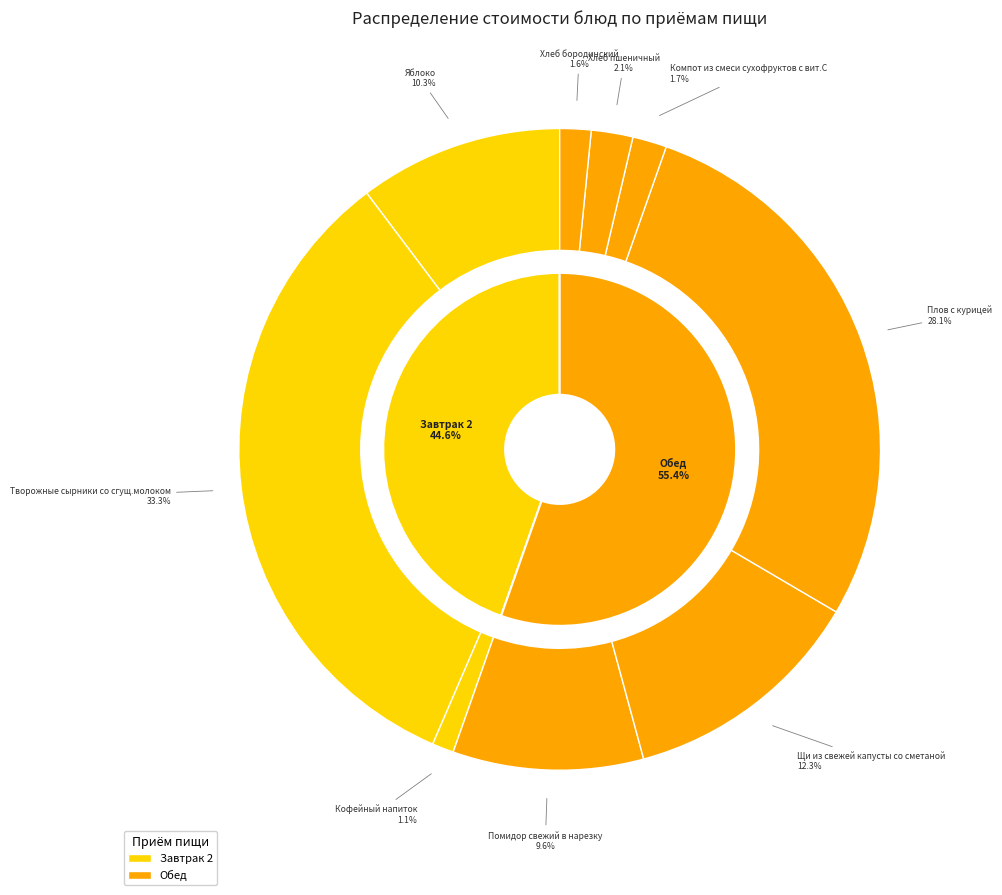

To the nearest percent, what is the average slice percentage?

11%